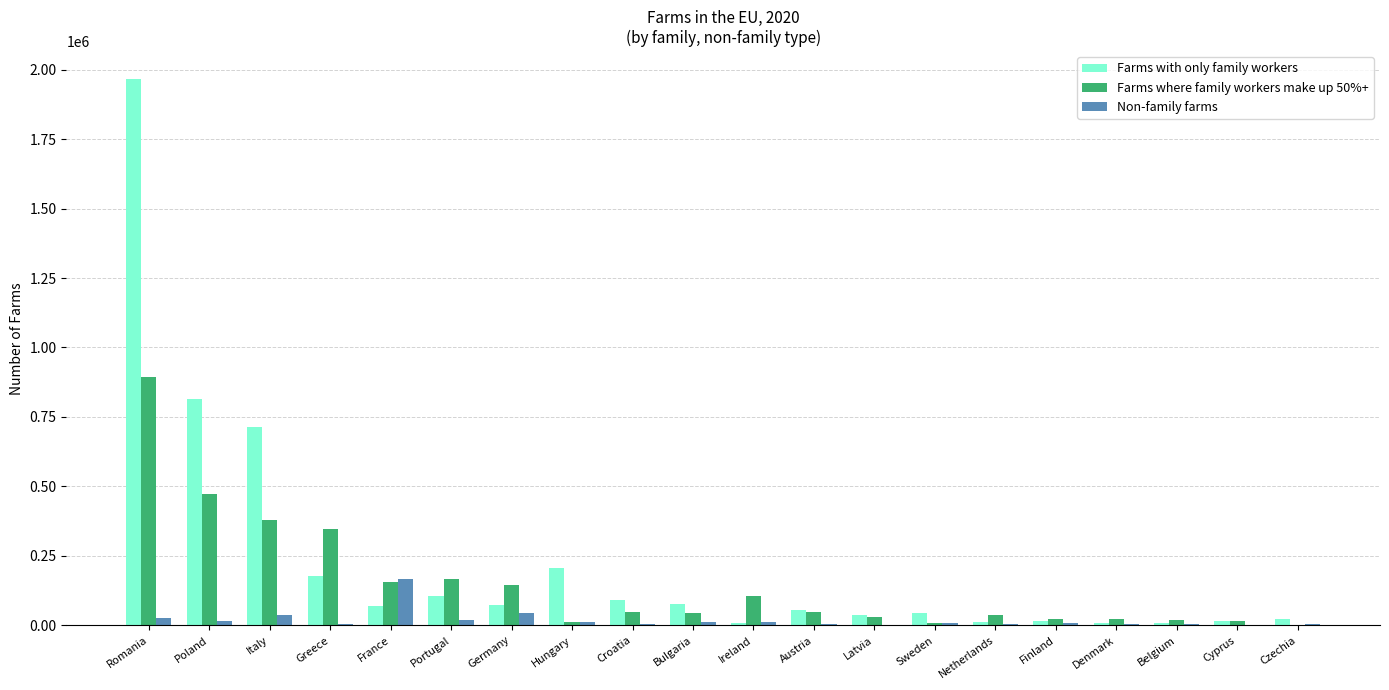

At which category is the sum across all series the highest?

Romania